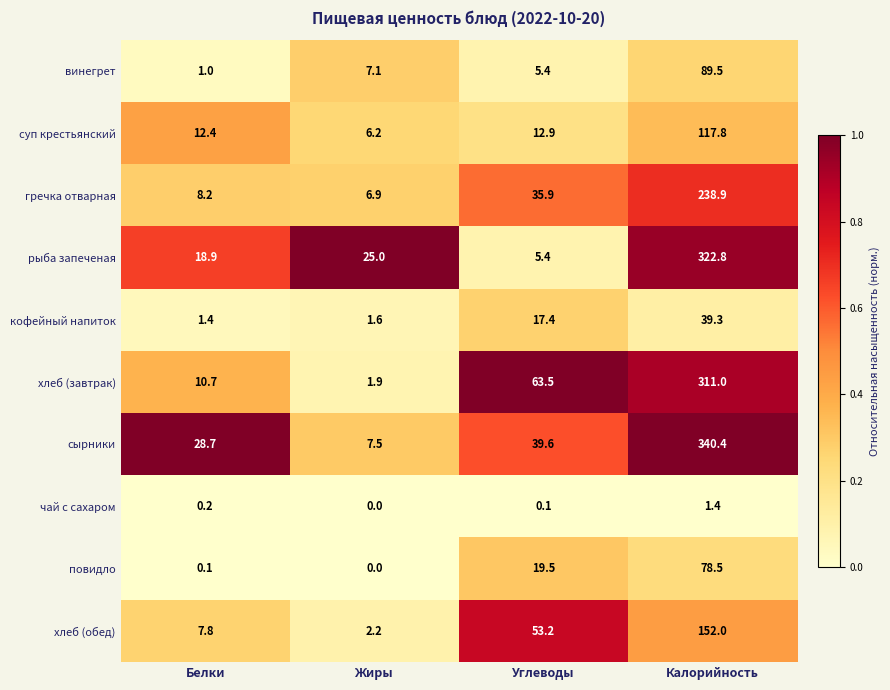

Which series has the widest spread of values?

сырники